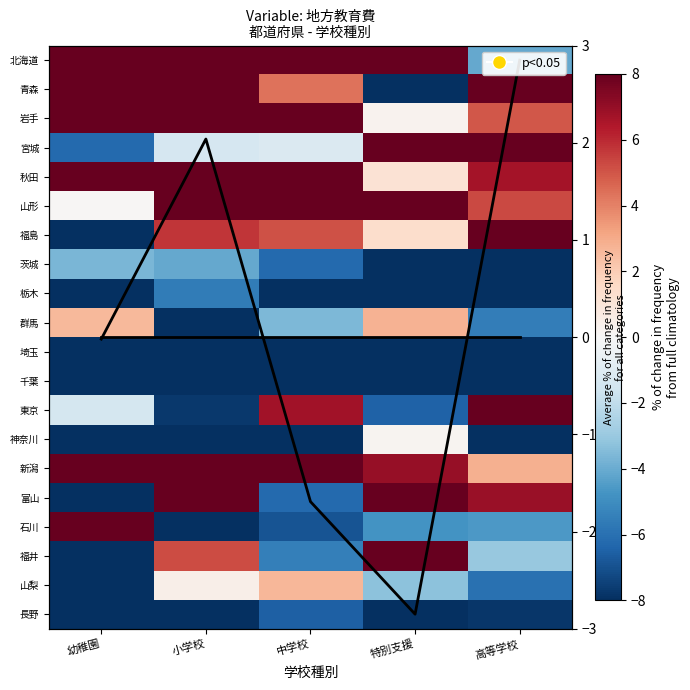

What is the sum of all 茨城 values?

-48.8